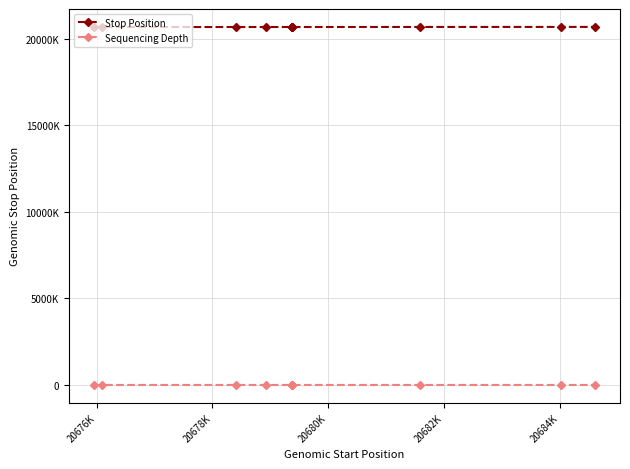

What are all the series names shown in the legend?

Stop Position, Sequencing Depth